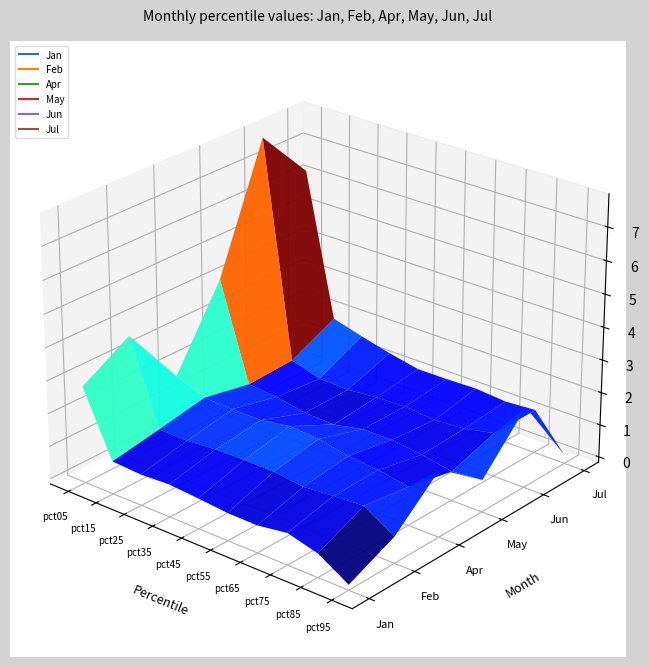

Reading left to right, transcribe all the data shown in this chart.

Jan: pct05=2.8	pct15=0.8	pct25=0.8	pct35=0.8	pct45=0.8	pct55=0.7	pct65=0.7	pct75=0.8	pct85=0.6	pct95=0.0
Feb: pct05=3.6	pct15=1.1	pct25=1.1	pct35=1.2	pct45=1.2	pct55=1.2	pct65=1.1	pct75=1.1	pct85=1.2	pct95=0.6
Apr: pct05=1.7	pct15=1.4	pct25=1.3	pct35=1.3	pct45=1.5	pct55=1.4	pct65=1.2	pct75=1.2	pct85=1.0	pct95=1.9
May: pct05=4.1	pct15=1.1	pct25=1.0	pct35=0.8	pct45=0.8	pct55=1.0	pct65=1.0	pct75=0.9	pct85=0.7	pct95=0.8
Jun: pct05=7.8	pct15=1.2	pct25=0.9	pct35=0.9	pct45=1.0	pct55=1.0	pct65=0.9	pct75=1.0	pct85=1.2	pct95=2.3
Jul: pct05=6.2	pct15=1.8	pct25=1.6	pct35=1.3	pct45=1.2	pct55=1.2	pct65=1.2	pct75=1.1	pct85=1.2	pct95=0.1